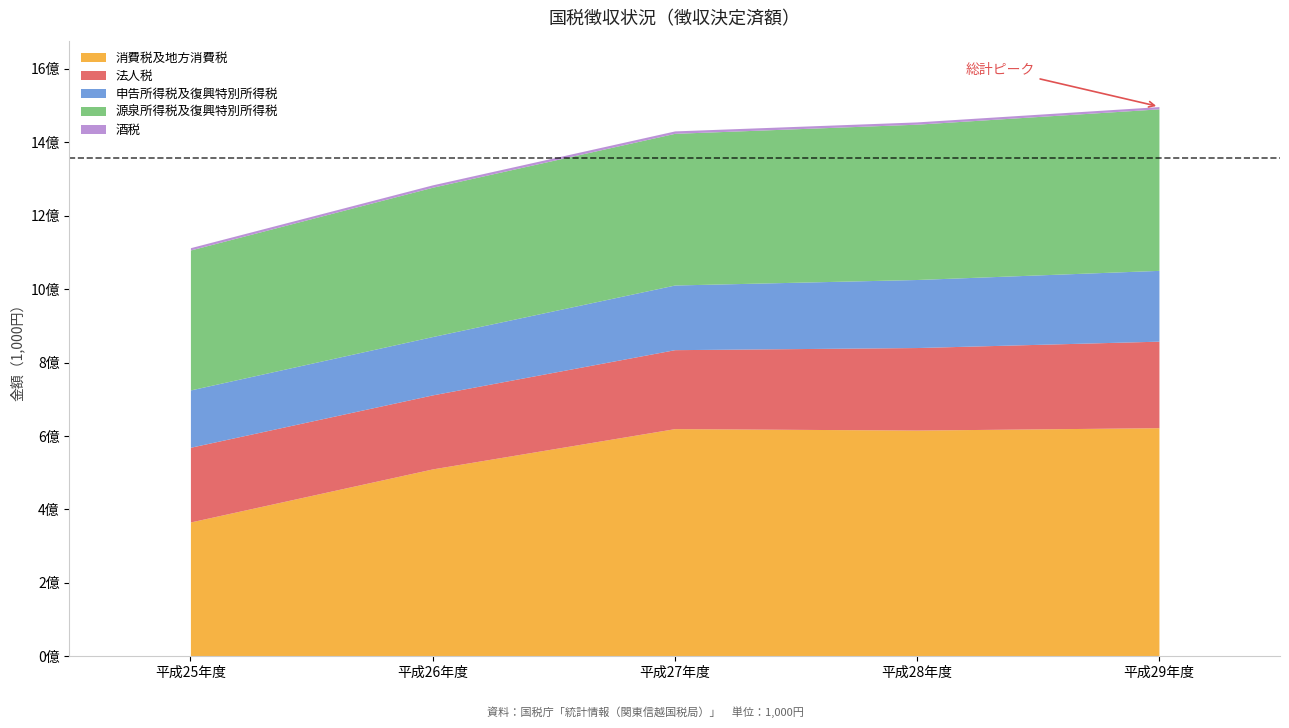

Between 平成27年度 and 平成28年度, which series saw the biggest shift?

源泉所得税及復興特別所得税